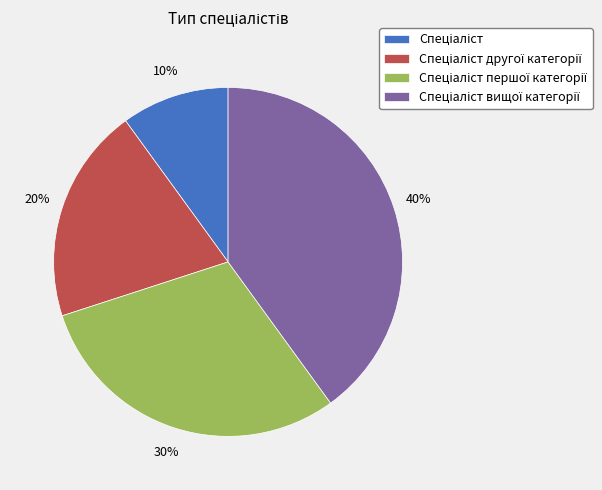

How many slices are in this pie chart?

4